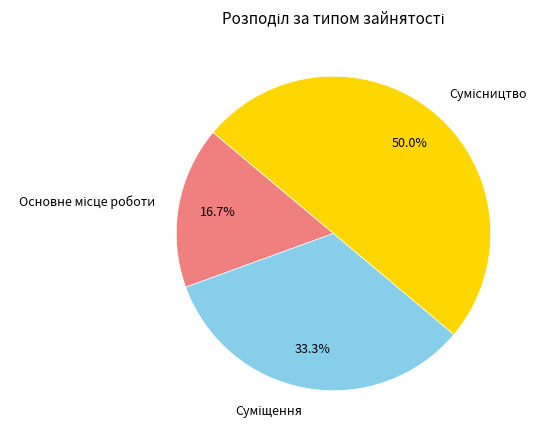

Which slice is the largest?

Сумісництво